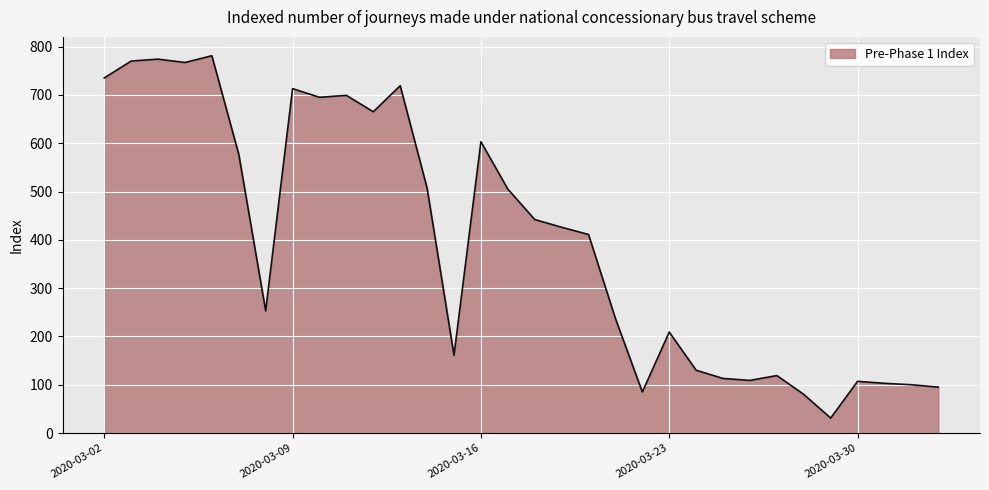

What is the difference between the maximum and minimum values?

750